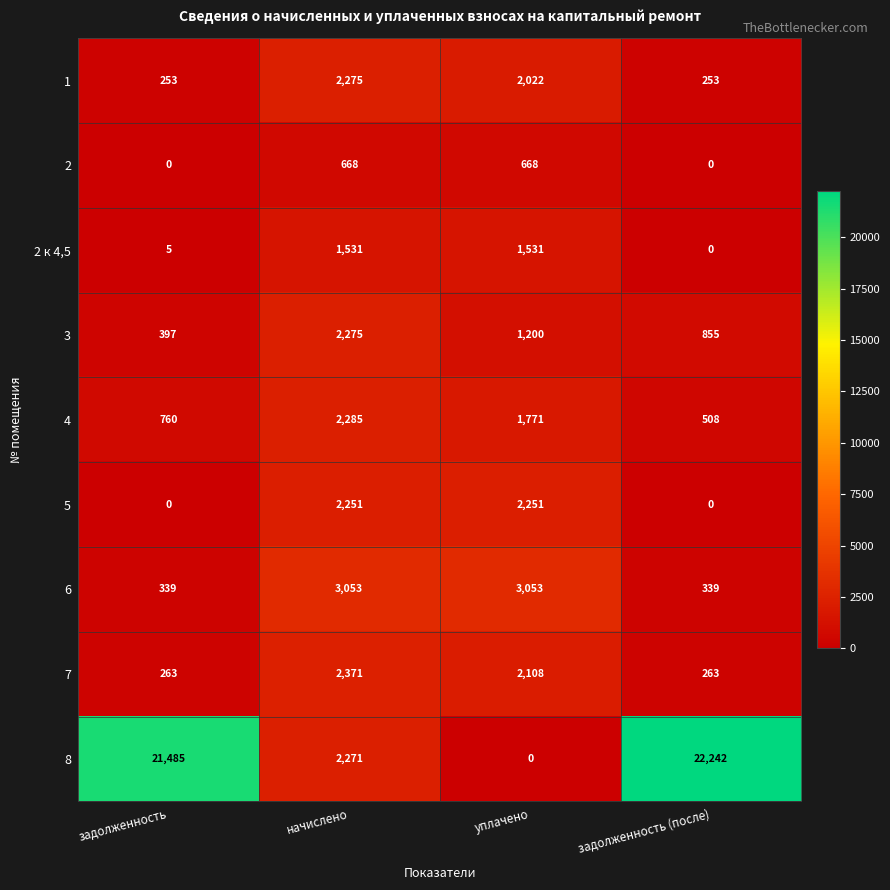

What is the difference between the highest and lowest values at начислено?

2385